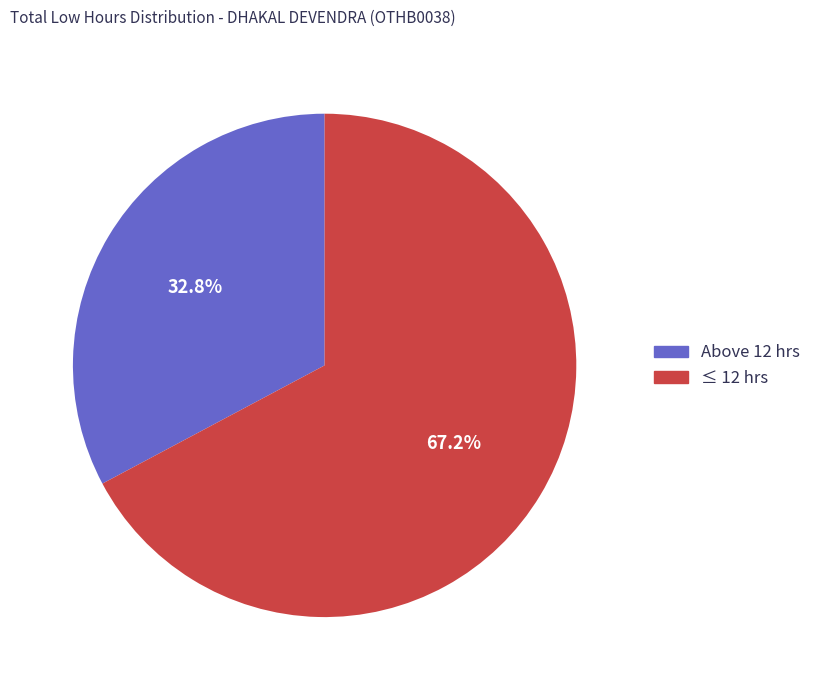

Does any single category account for the majority?

Yes